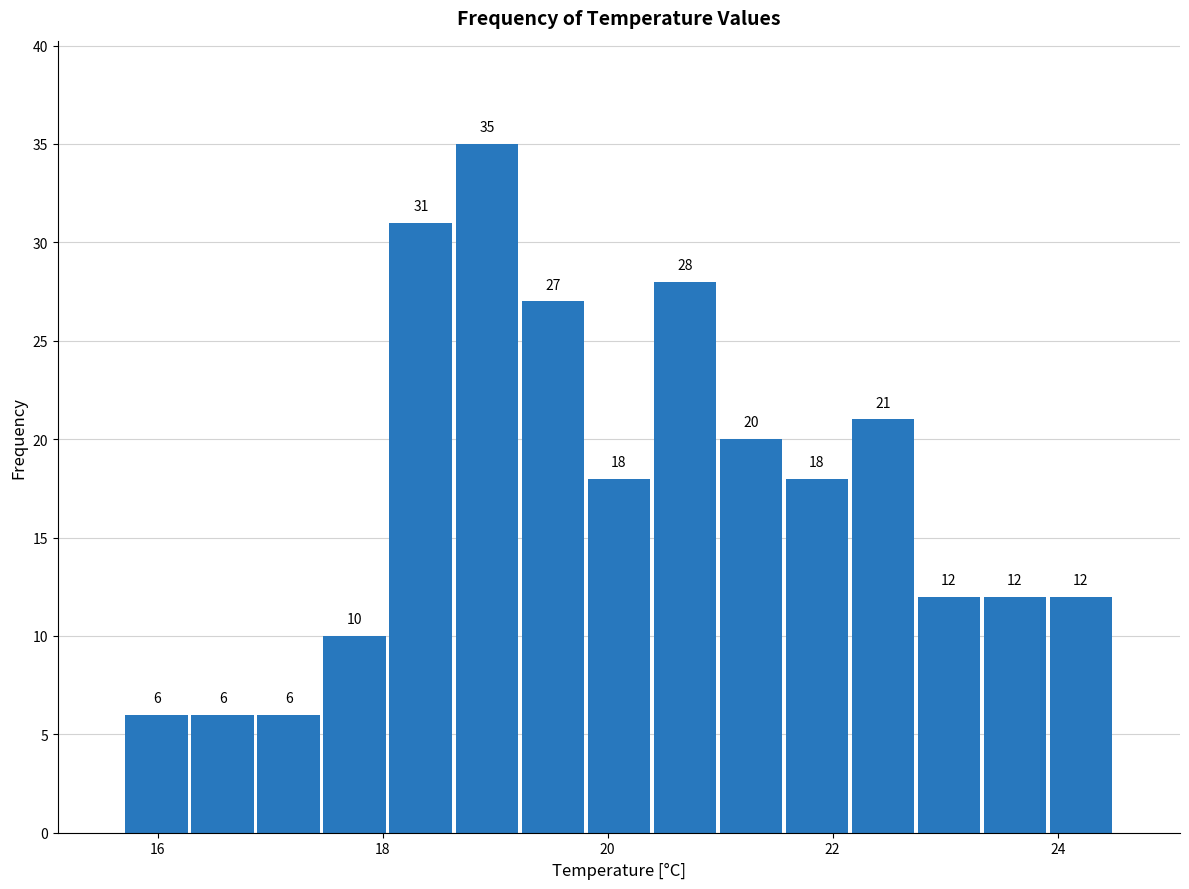

Read against the x-axis, roughly where is the centre of the tallest bar?

19.0